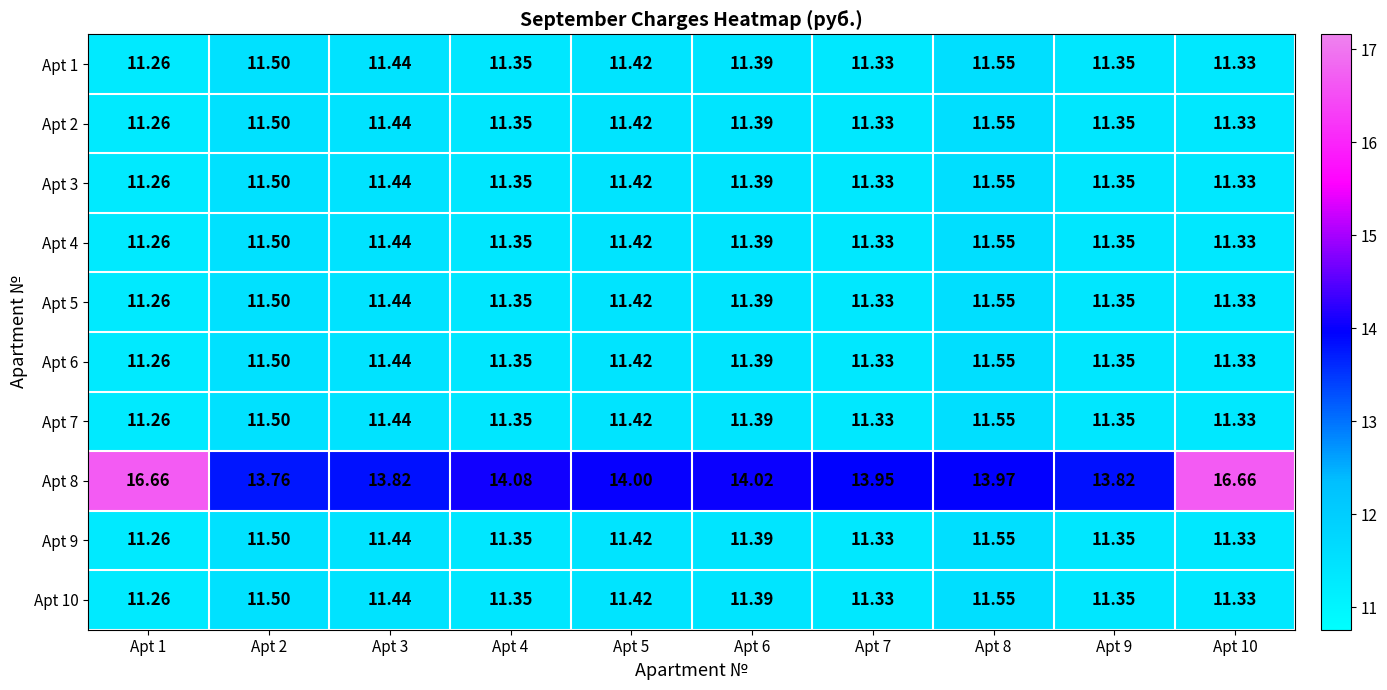

Is the value of Apt 2 at Apt 6 greater than the value of Apt 7 at Apt 8?

No